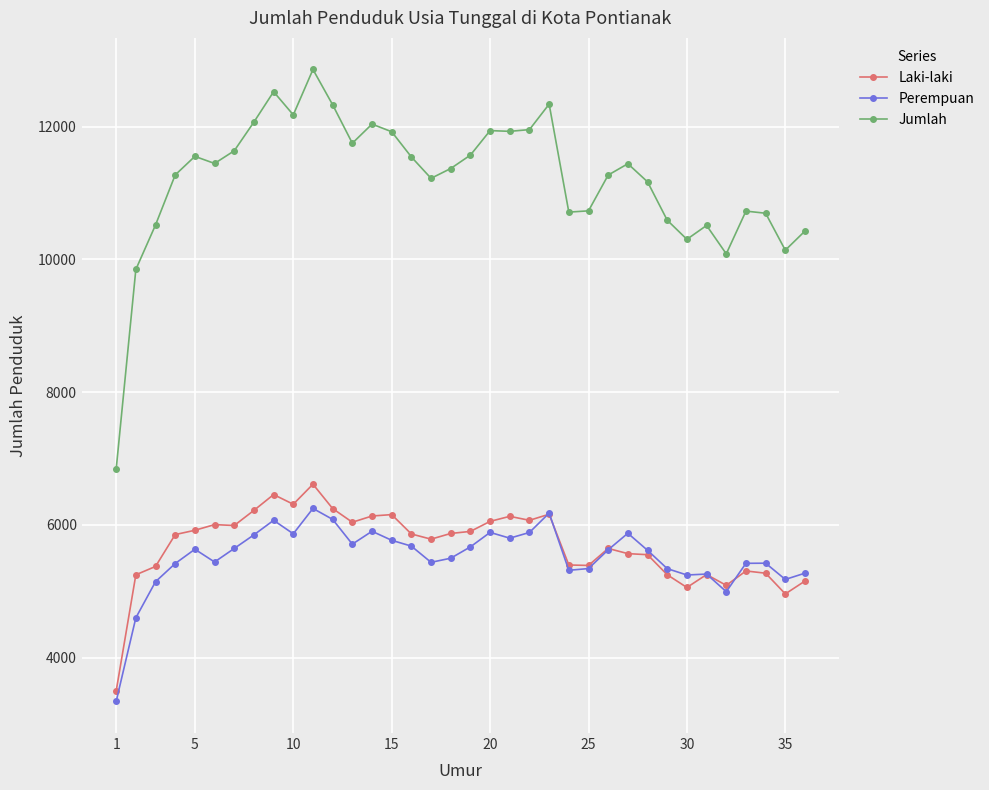

Which series has the widest spread of values?

Jumlah